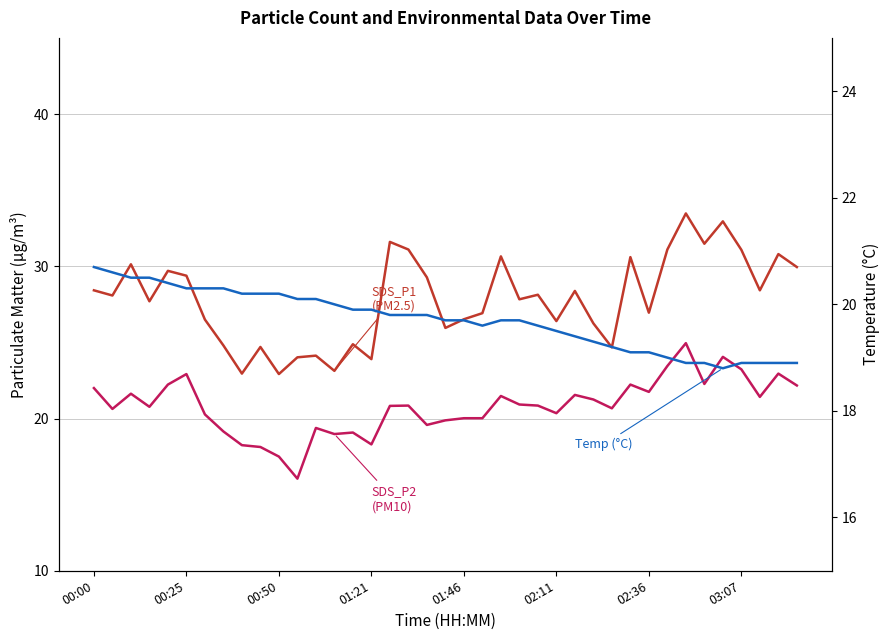

What is the average value of the Temp series?

19.7